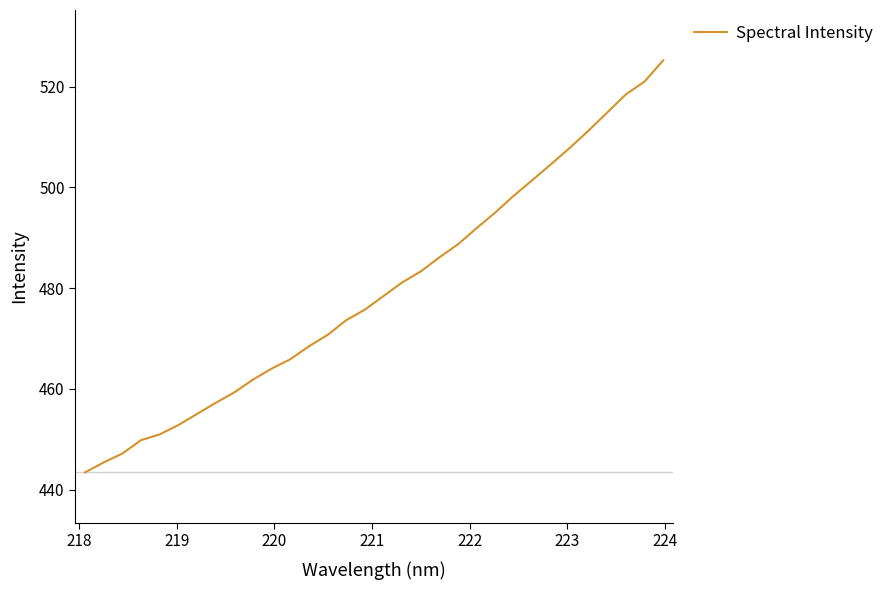

What is the smallest value displayed?

443.4